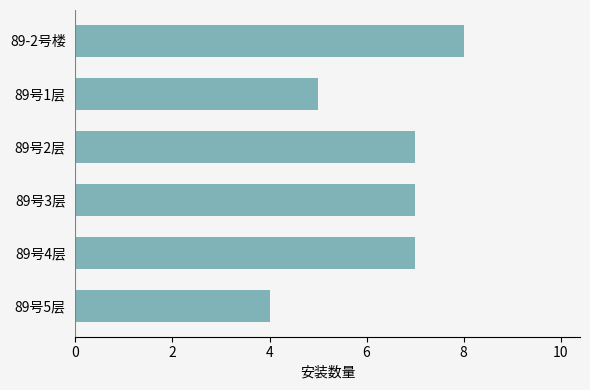

Which label corresponds to the smallest value in the chart?

89号5层